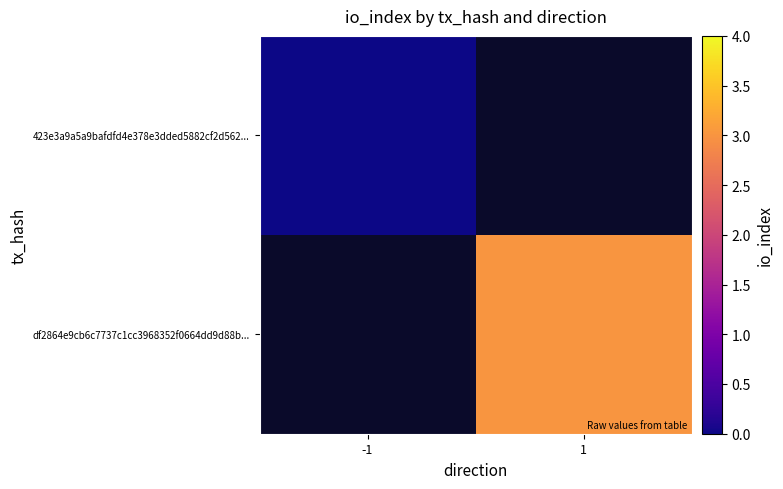

Rank the series at -1 from highest to lowest value.

423e3a9a5a9bafdfd4e378e3dded5882cf2d562..., df2864e9cb6c7737c1cc3968352f0664dd9d88b...